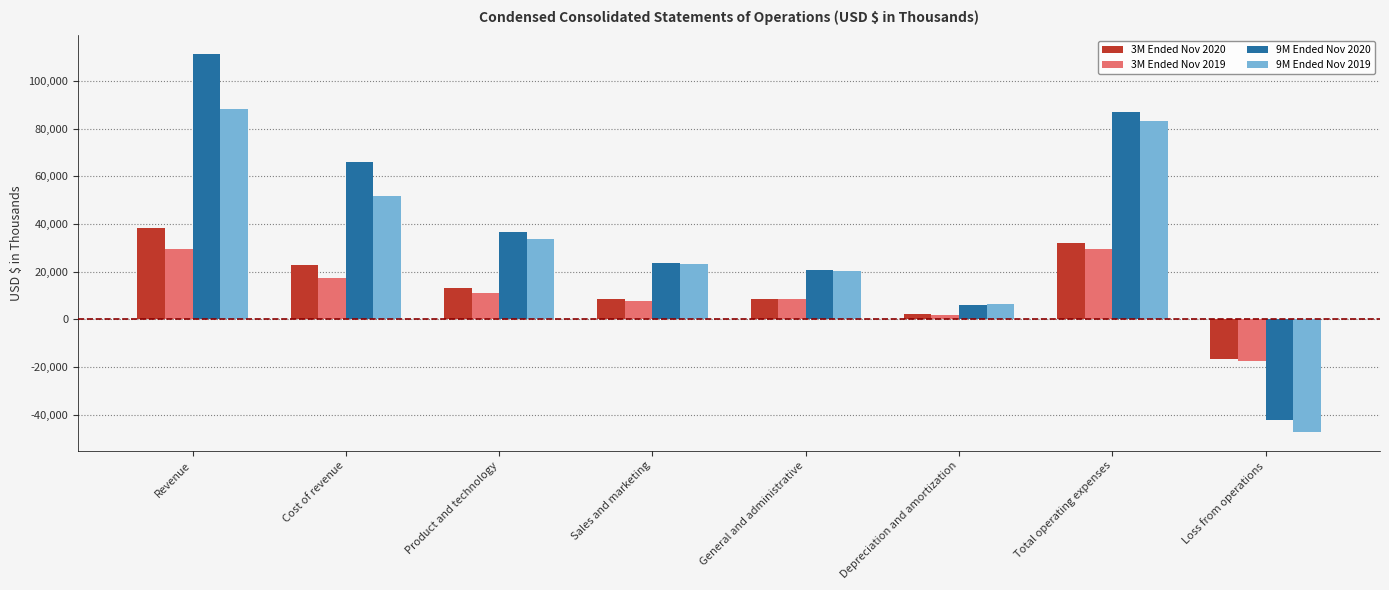

At which category is the sum across all series the highest?

Revenue